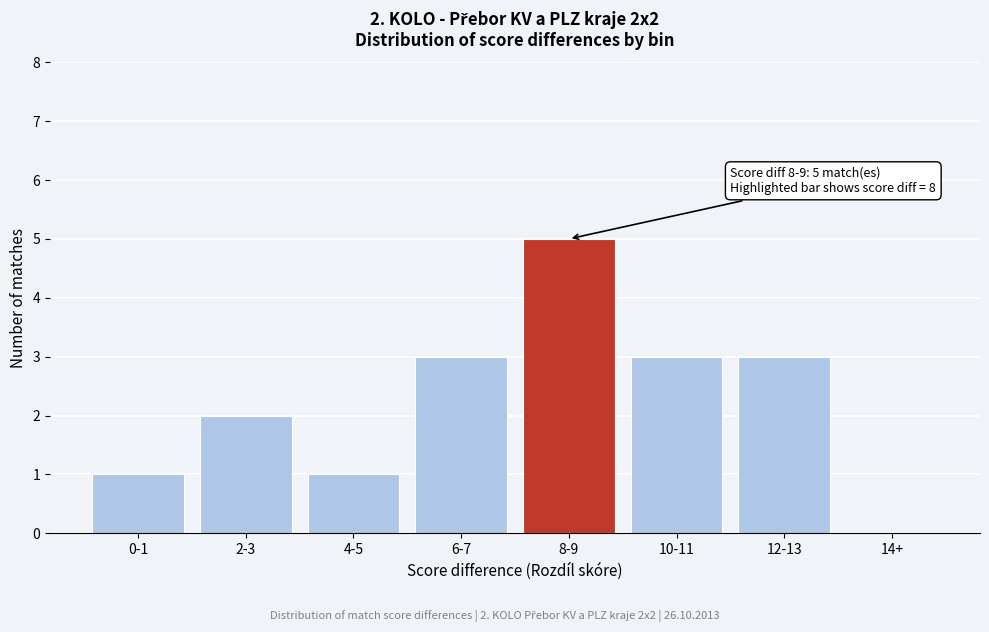

Reading left to right, extract all data points from this chart.

0-1=1	2-3=2	4-5=1	6-7=3	8-9=5	10-11=3	12-13=3	14+=0